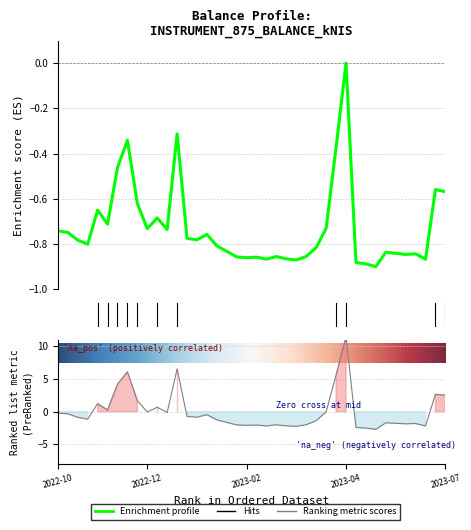

What is the difference between the second highest and second lowest values?

0.6